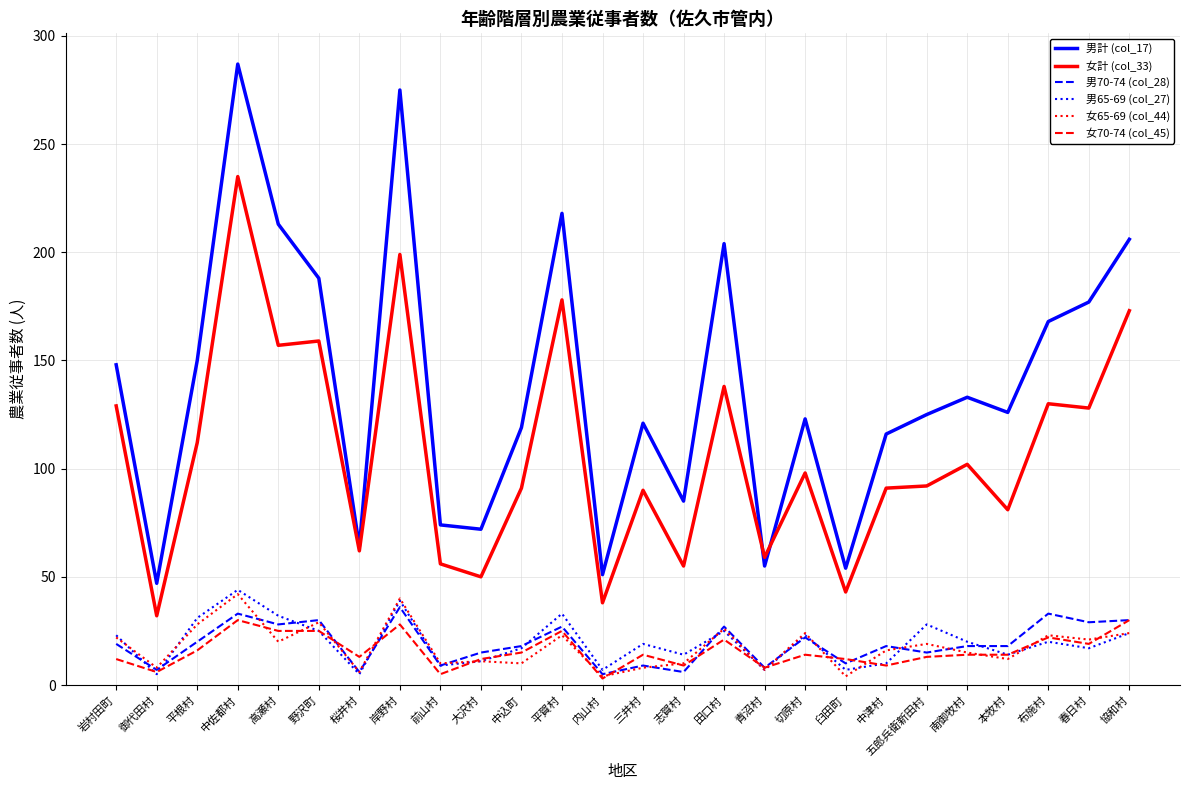

At how many categories does at least one series exceed 198?

6